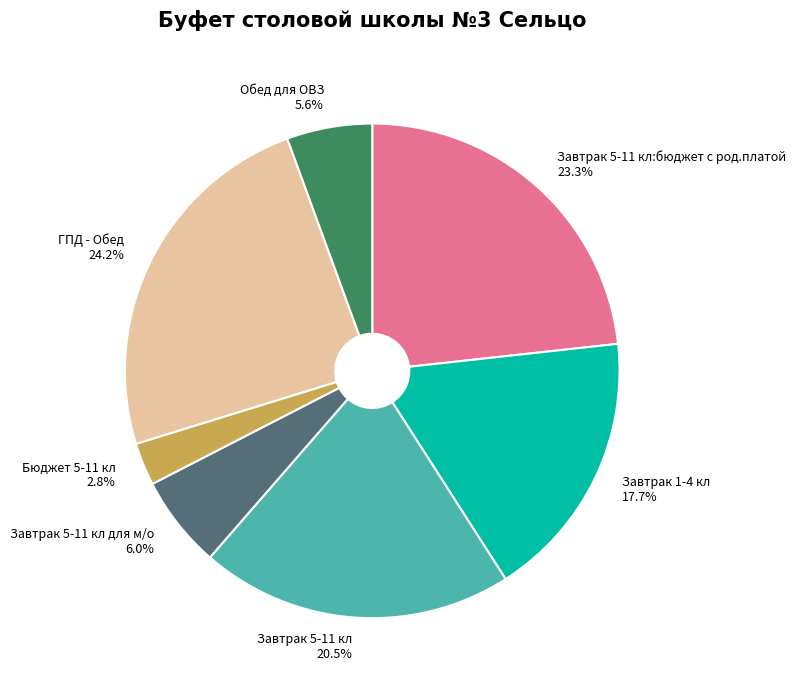

Is there a majority slice in this chart?

No